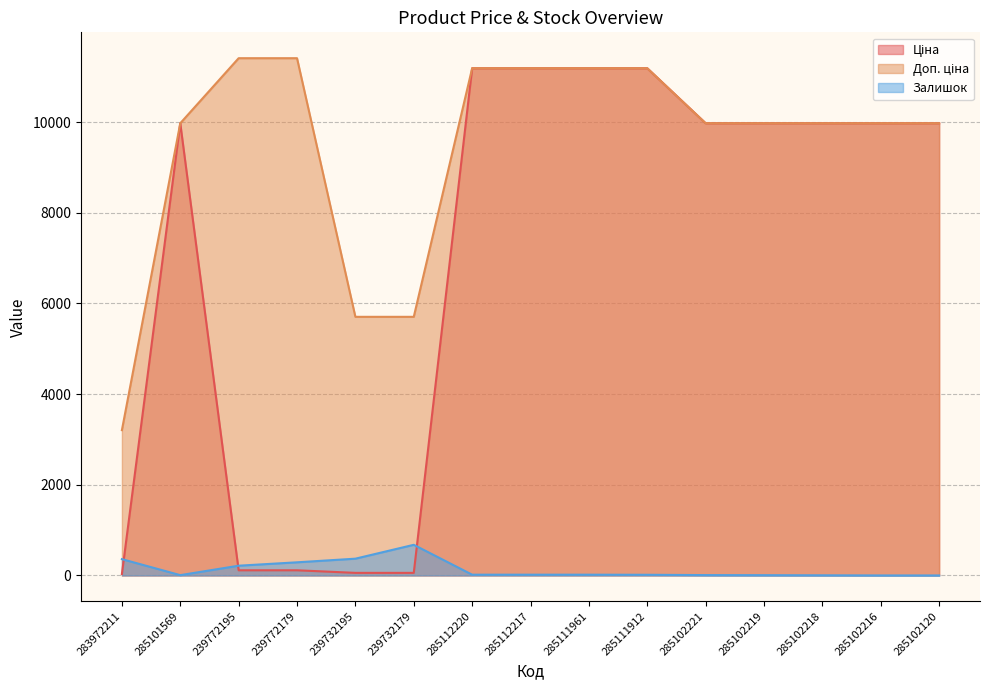

Reading left to right, extract all data points from this chart.

Ціна: 32.0	9975.0	114.1	114.1	57.0	57.0	11188.2	11188.2	11188.2	11188.2	9975.0	9975.0	9975.0	9975.0	9975.0
Доп. ціна: 3205.0	9975.0	11410.0	11410.0	5705.0	5705.0	11188.2	11188.2	11188.2	11188.2	9975.0	9975.0	9975.0	9975.0	9975.0
Залишок: 360.0	7.0	215.0	290.0	370.0	676.0	17.0	17.0	17.0	15.0	8.0	6.0	3.0	0.0	0.0